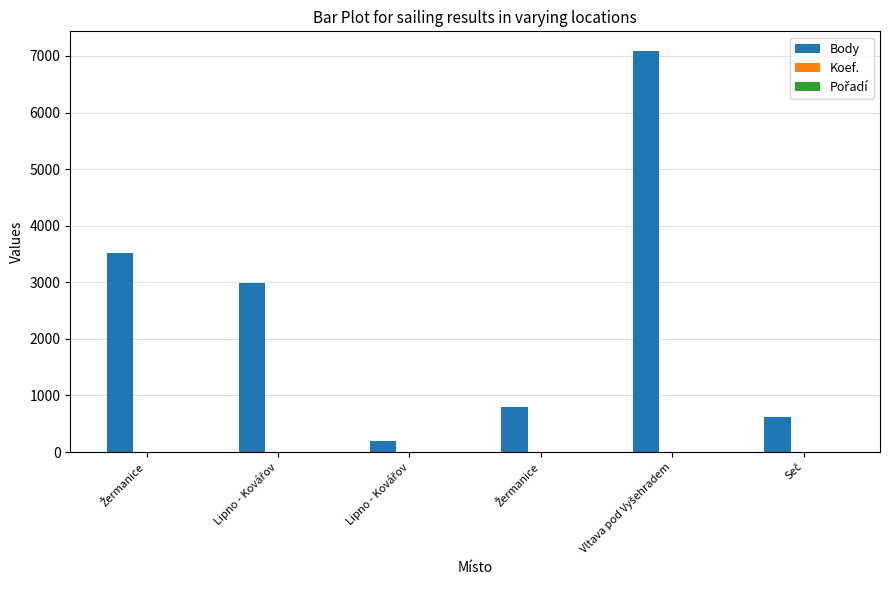

Which series has the largest range (max minus min)?

Body